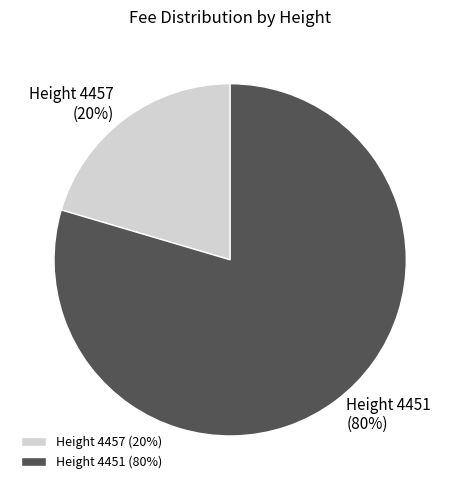

To the nearest percent, what portion does Height 4457 represent?

20%